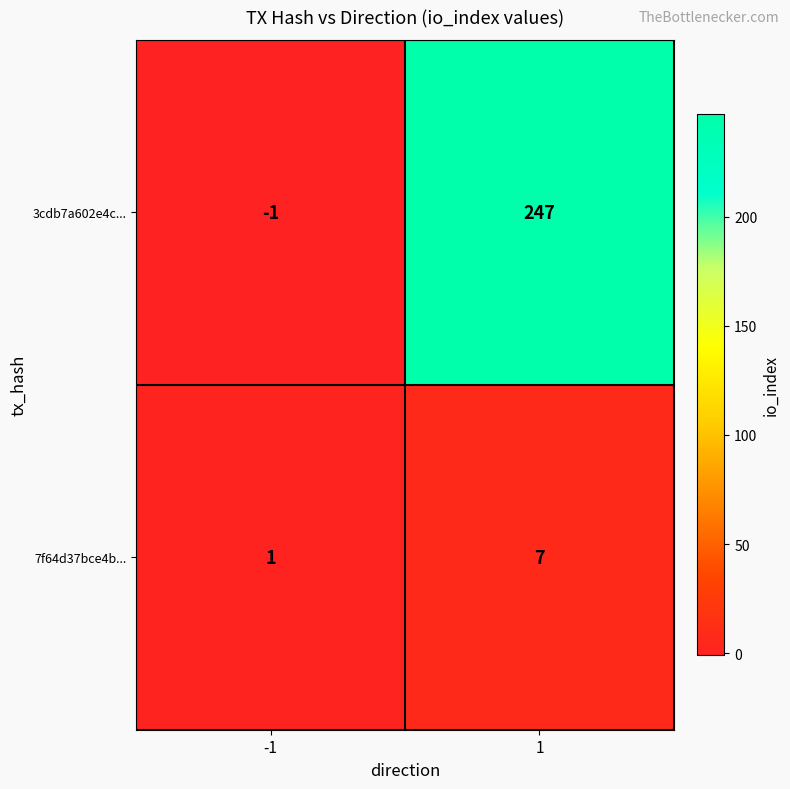

Which series has the widest spread of values?

3cdb7a602e4c...